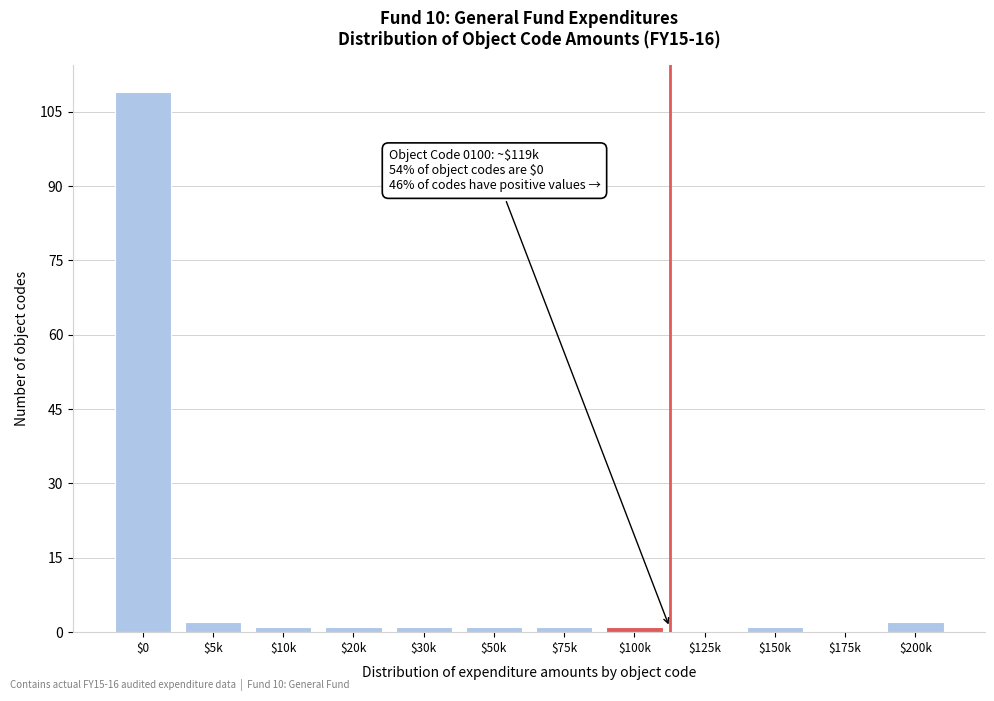

What is the sum of all values?

120